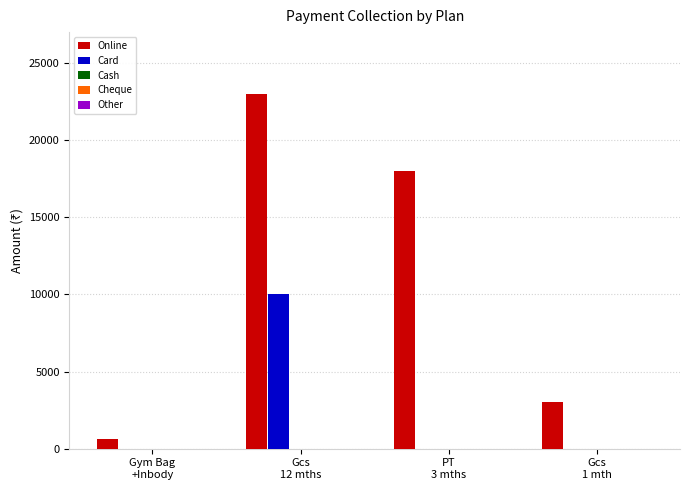

Which series has the largest total across all categories?

Online